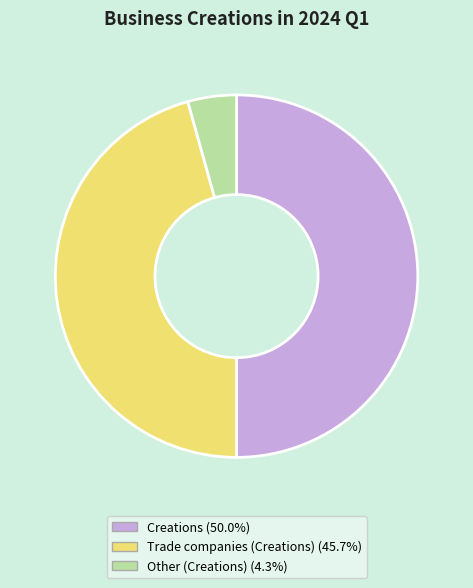

Count the number of slices in the pie.

3